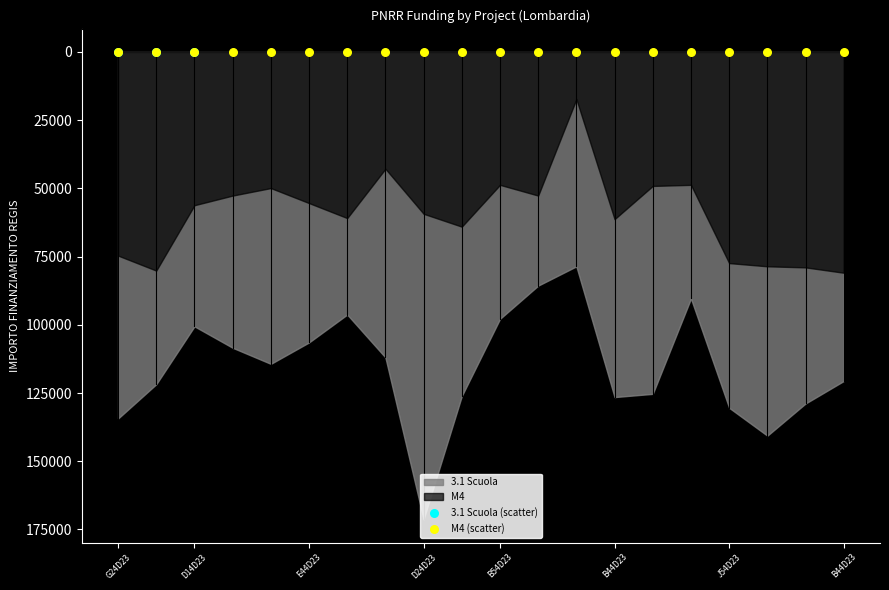

Which series has the largest Y range (max minus min)?

M4 (scatter)